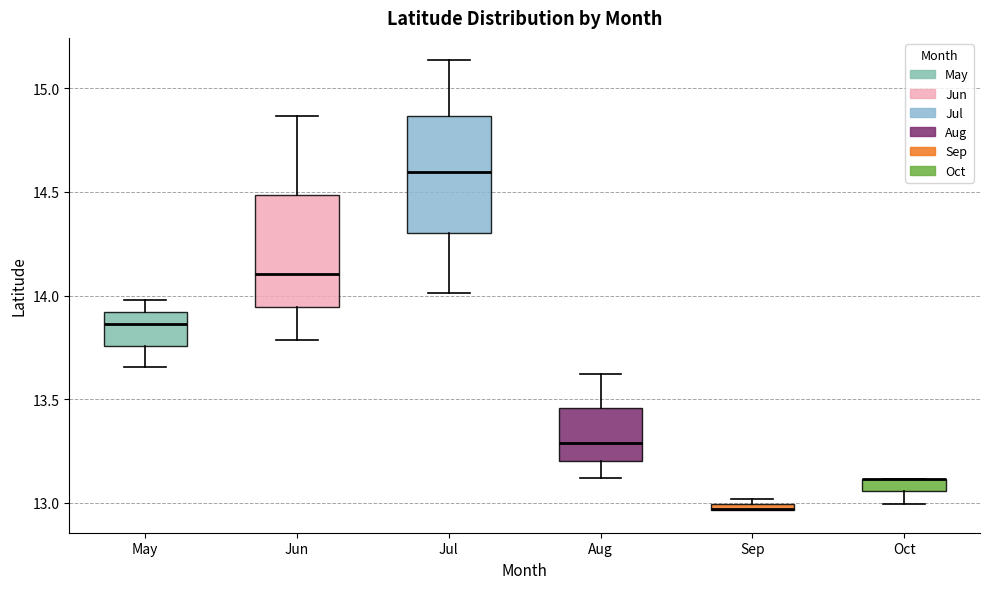

Where is the upper edge of the box for Oct on the y-axis? The values are not printed on the chart, so give them approximately, as read against the axis.

13.10